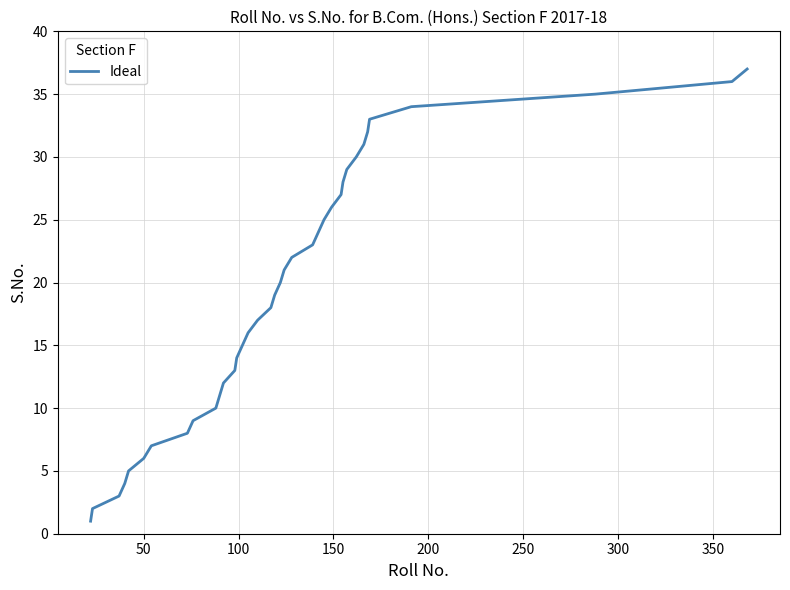

Does the chart display data point markers on the line(s)?

No